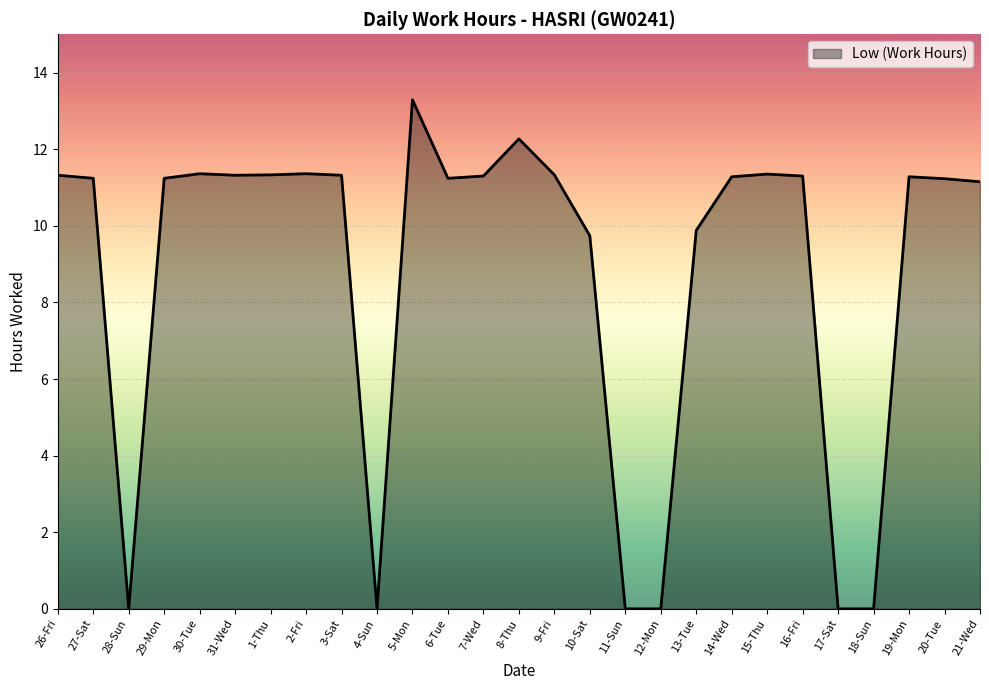

Which has a higher value, 10-Sat or 8-Thu?

8-Thu